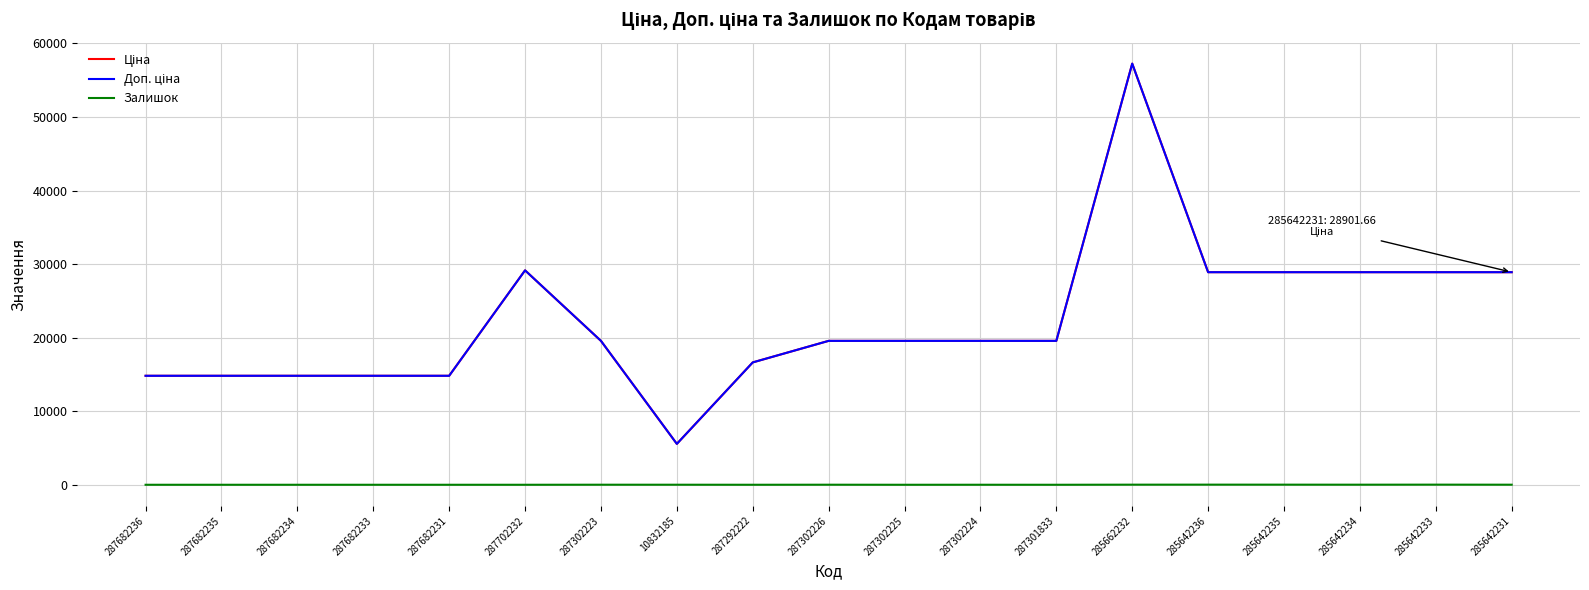

Does the chart display data point markers on the line(s)?

No